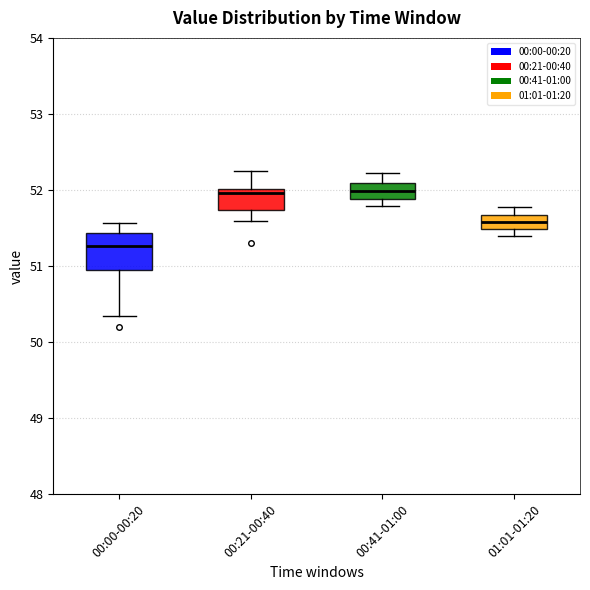

Reading left to right, read every box against the y-axis: the position of its median line, the range the box covers, and the ends of its whiskers. The values are not printed on the chart, so give them approximately, as read against the axis.

00:00-00:20: median 51.3, box 50.9 to 51.4, whiskers 50.3 to 51.6
00:21-00:40: median 52.0 (just below the box's upper edge), box 51.7 to 52.0, whiskers 51.6 to 52.3
00:41-01:00: median 52.0, box 51.9 to 52.1, whiskers 51.8 to 52.2
01:01-01:20: median 51.6, box 51.5 to 51.7, whiskers 51.4 to 51.8